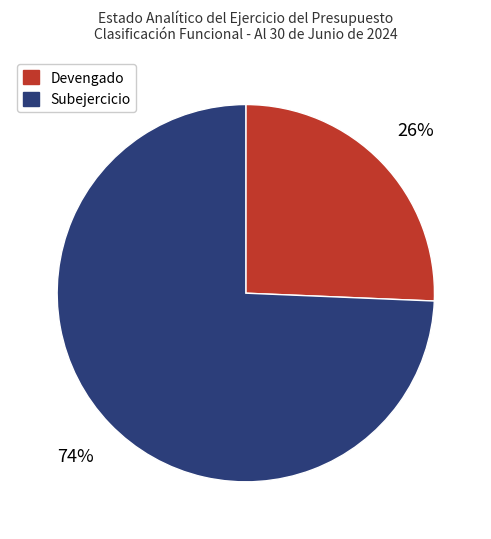

To the nearest percent, what is the combined percentage of Subejercicio and Devengado?

100%